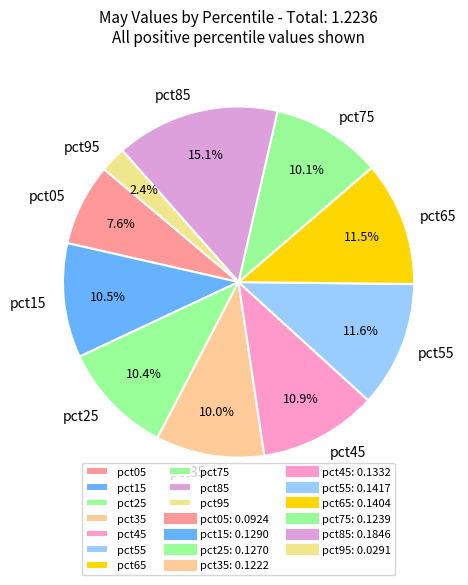

Which has a higher value, pct85 or pct65?

pct85